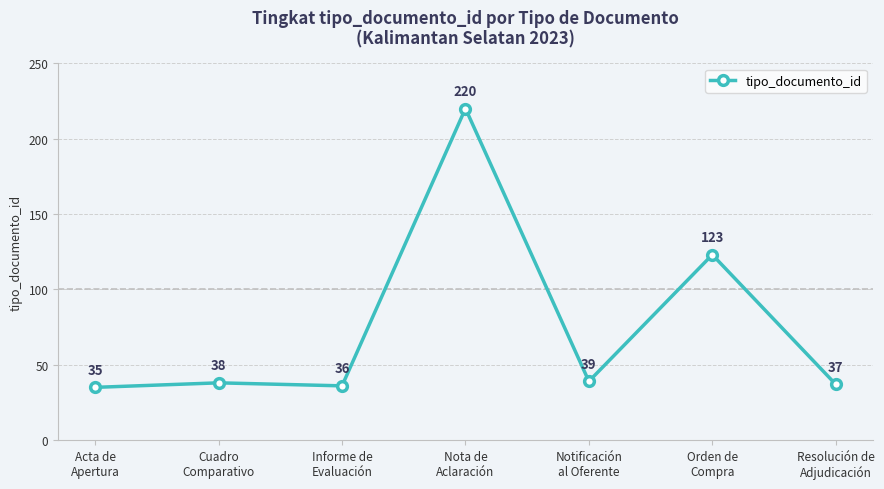

Which has a higher value, Notificación
al Oferente or Nota de
Aclaración?

Nota de
Aclaración